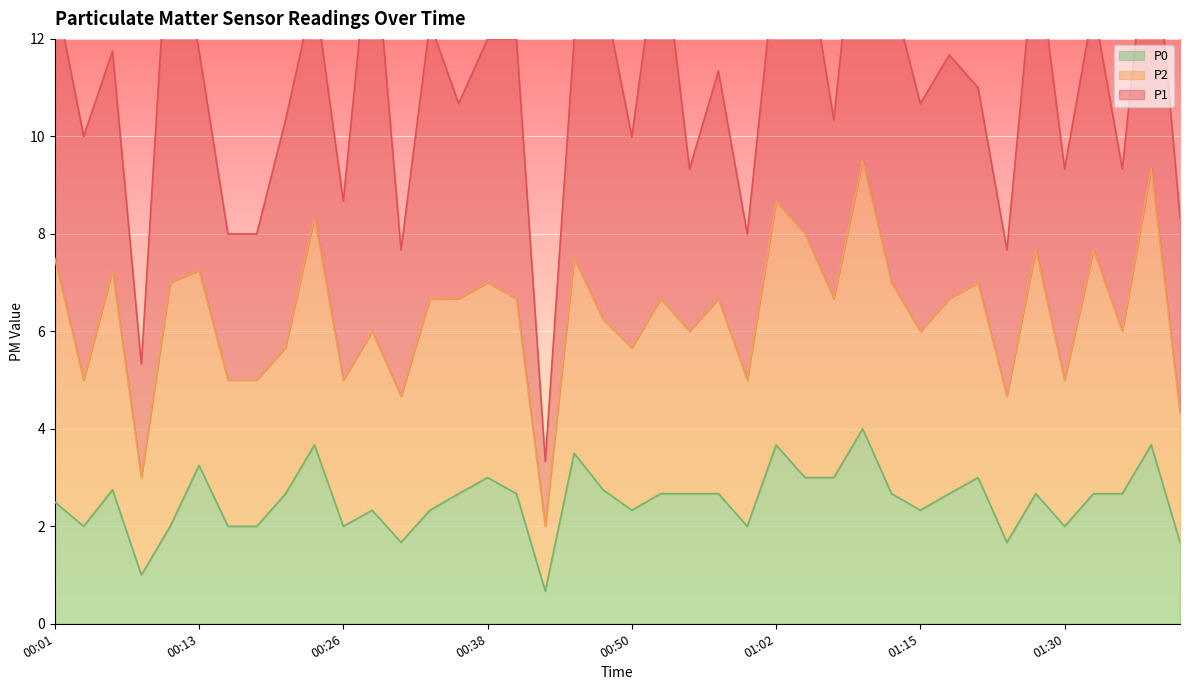

True or false: P2 has a value of 1.1 at 01:12.

False